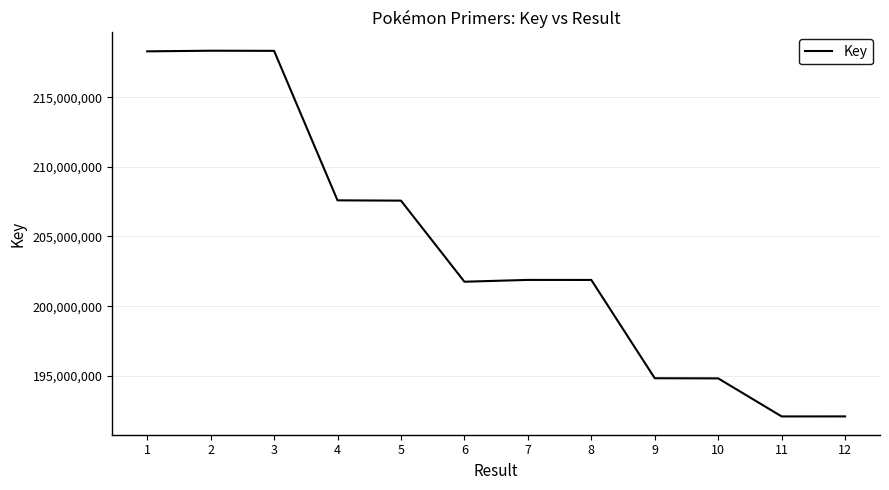

Does the chart display data point markers on the line(s)?

No